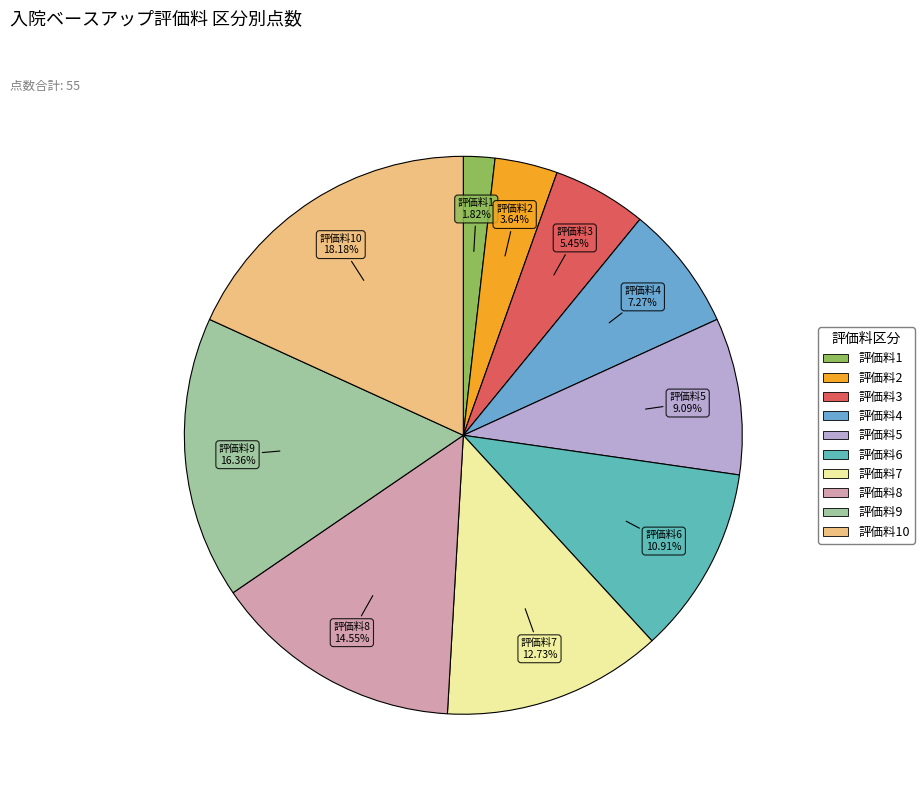

Count the number of slices in the pie.

10